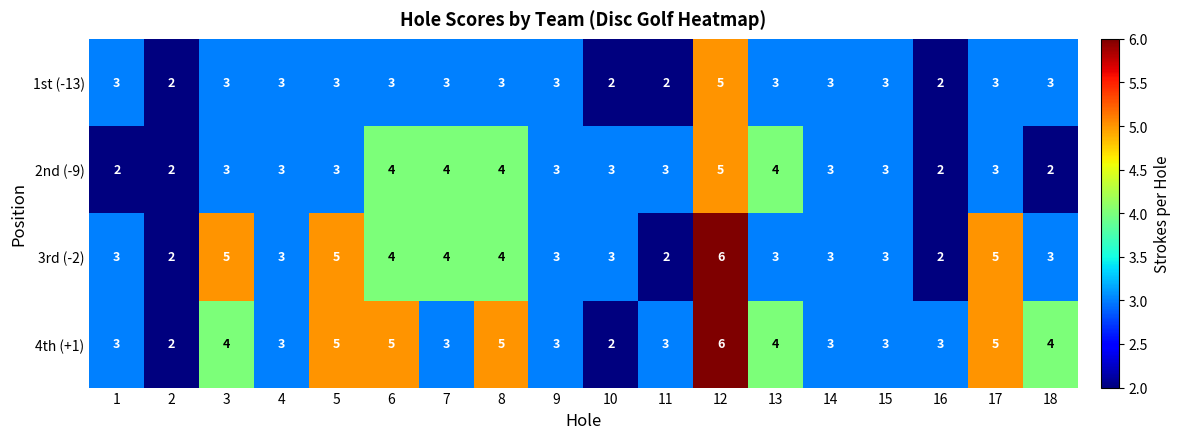

How many data points does each series have?

18